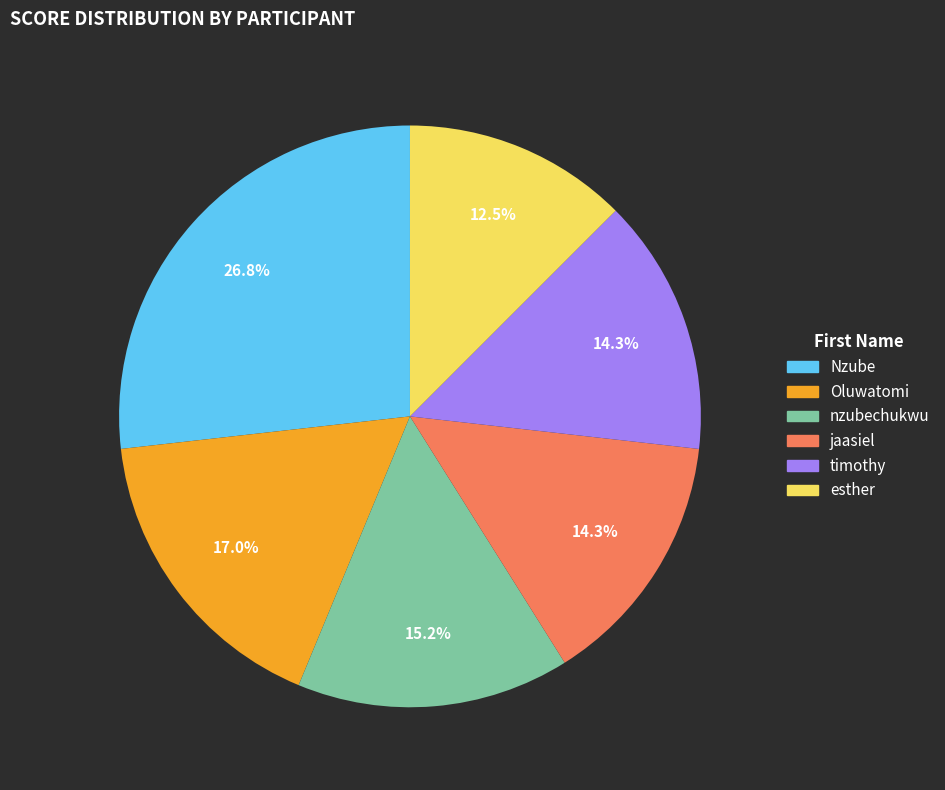

Does Nzube account for over 50% of the chart?

No